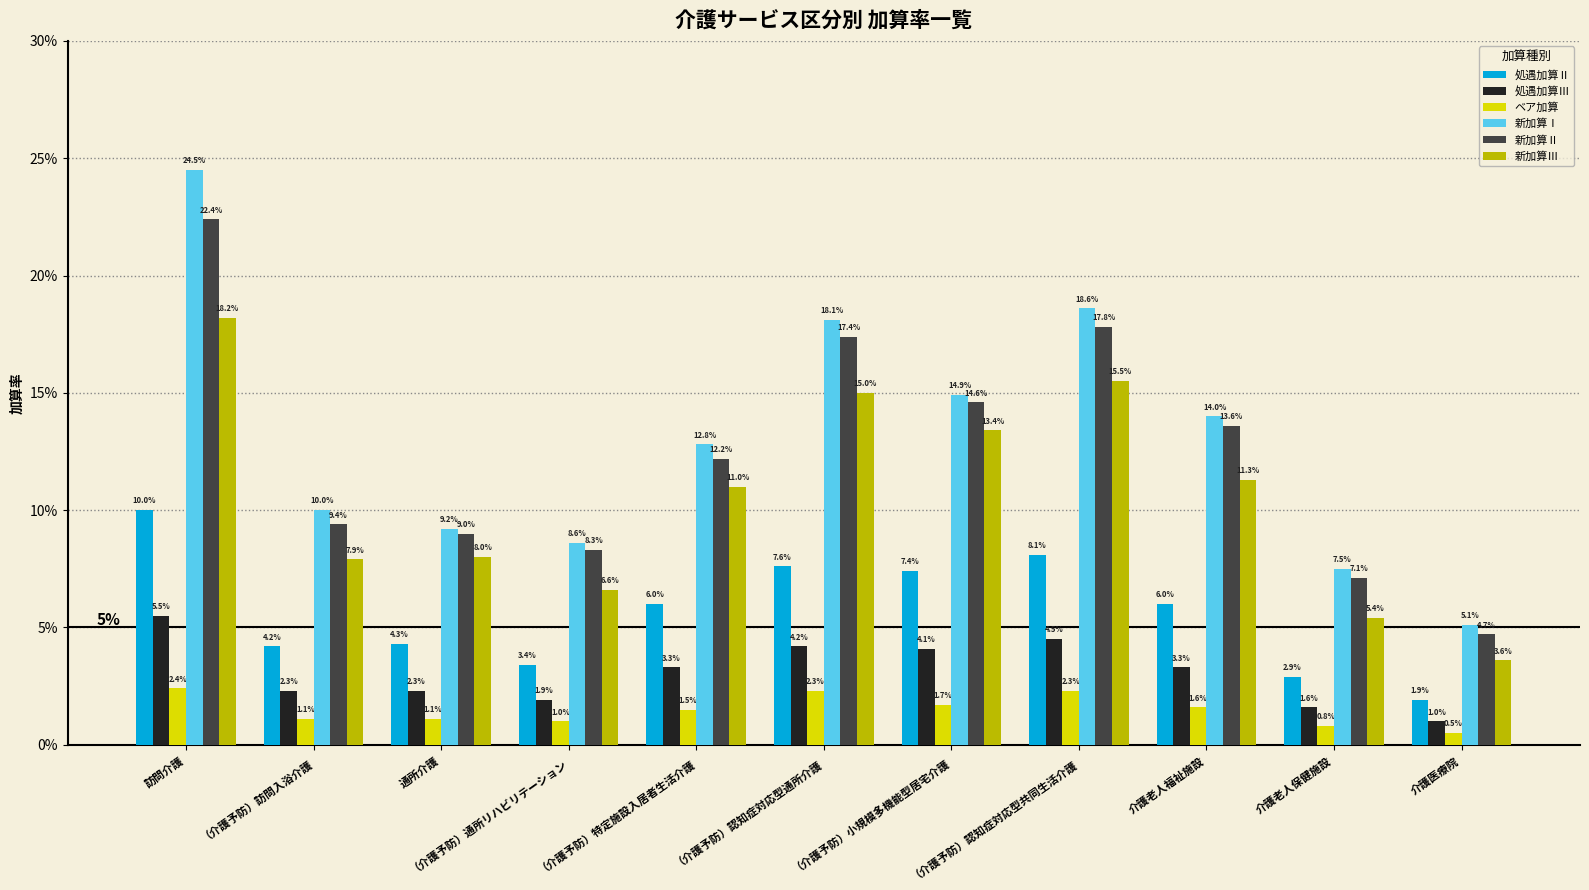

What are all the series names shown in the legend?

処遇加算Ⅱ, 処遇加算Ⅲ, ベア加算, 新加算Ⅰ, 新加算Ⅱ, 新加算Ⅲ